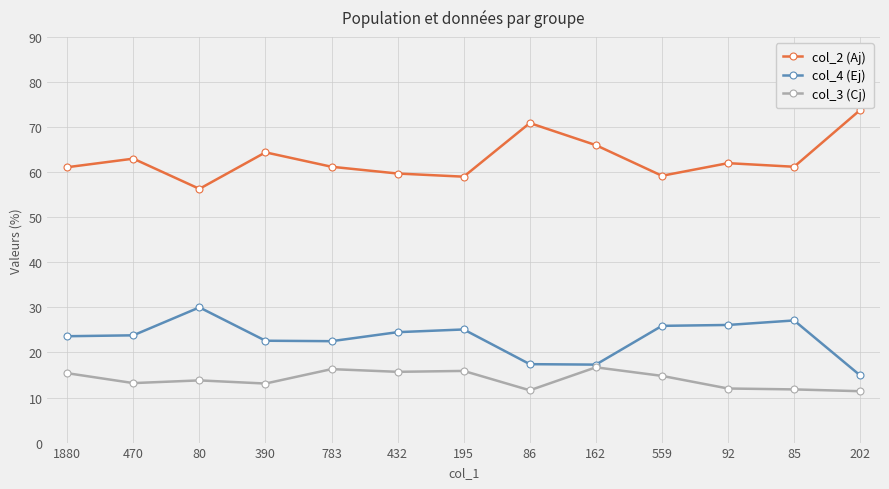

What is the spread (max minus min) of values at 559?

44.4